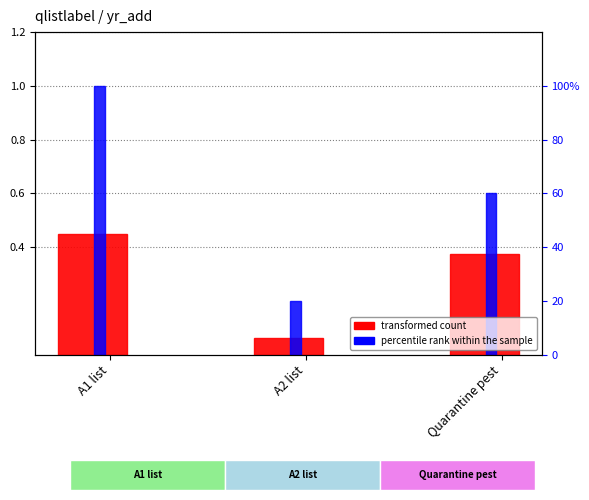

How many categories are shown in the chart?

3